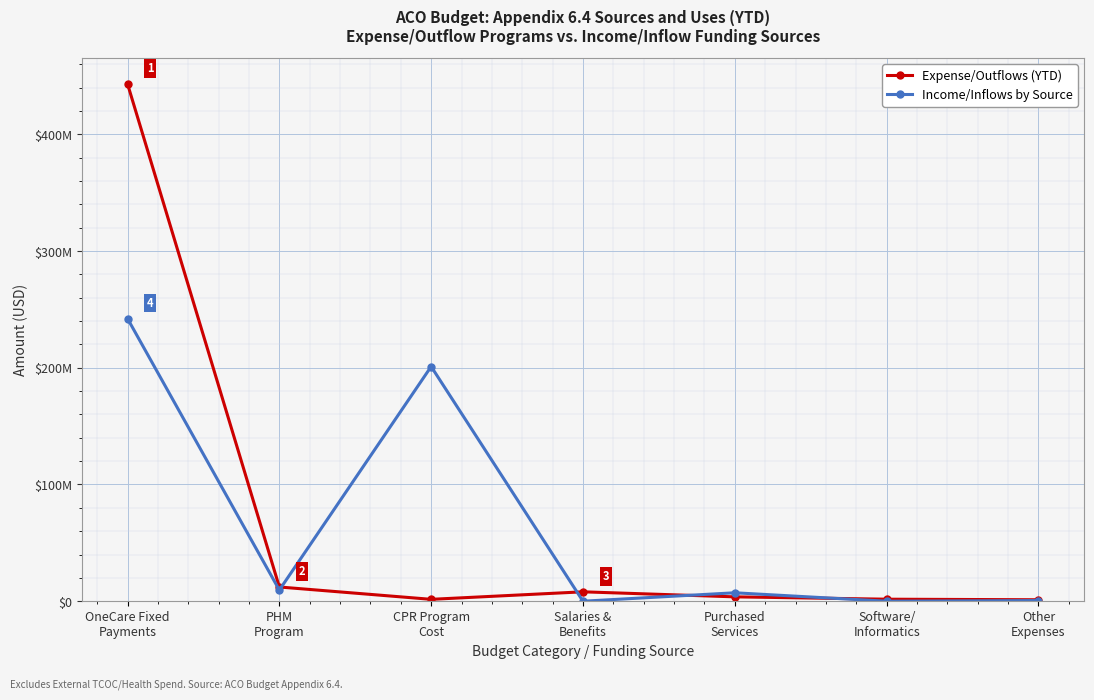

Does the chart have visible grid lines?

Yes